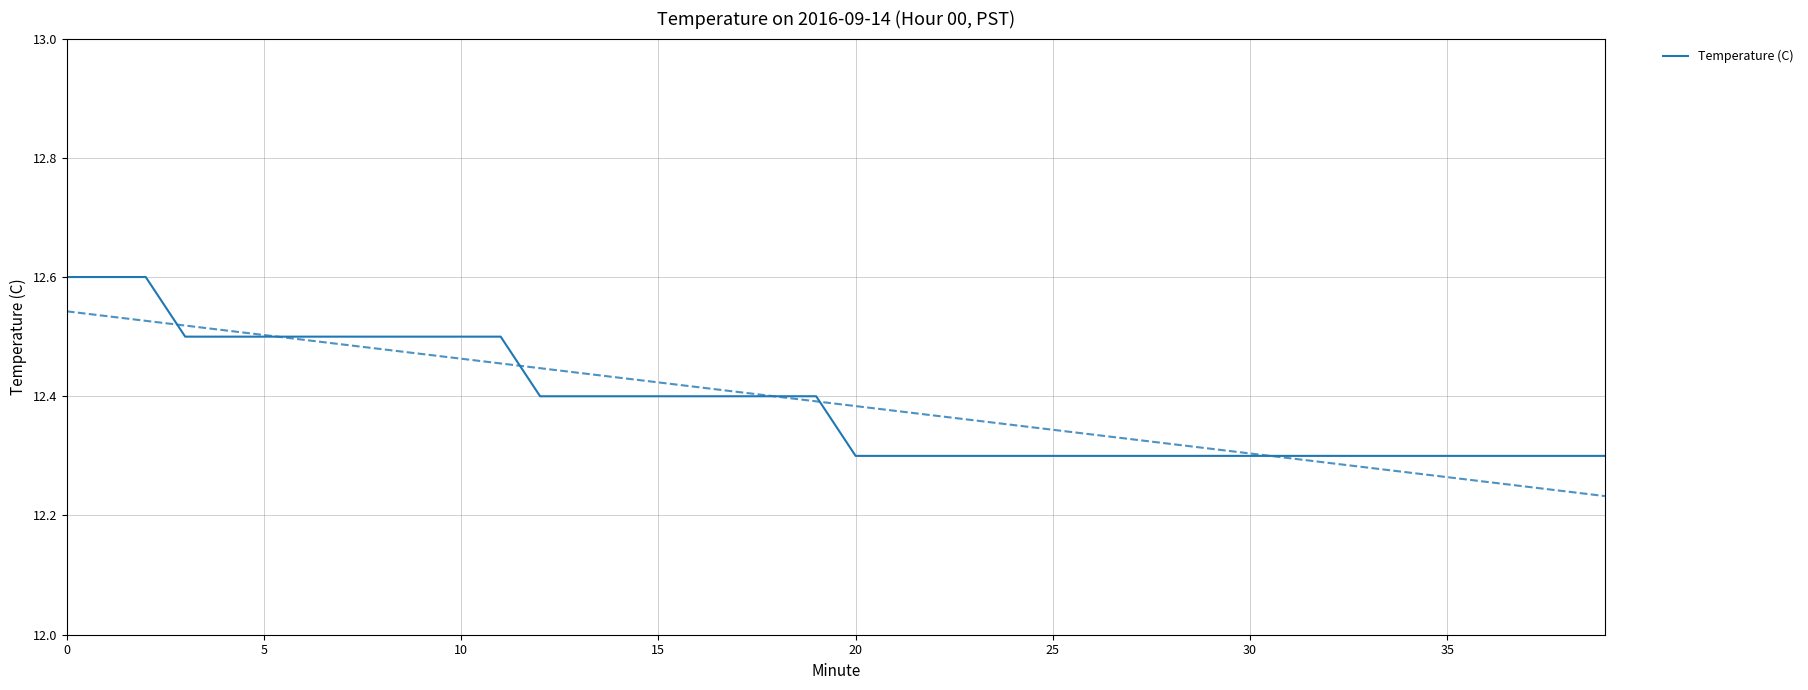

What is the difference between the maximum and minimum values?

0.3